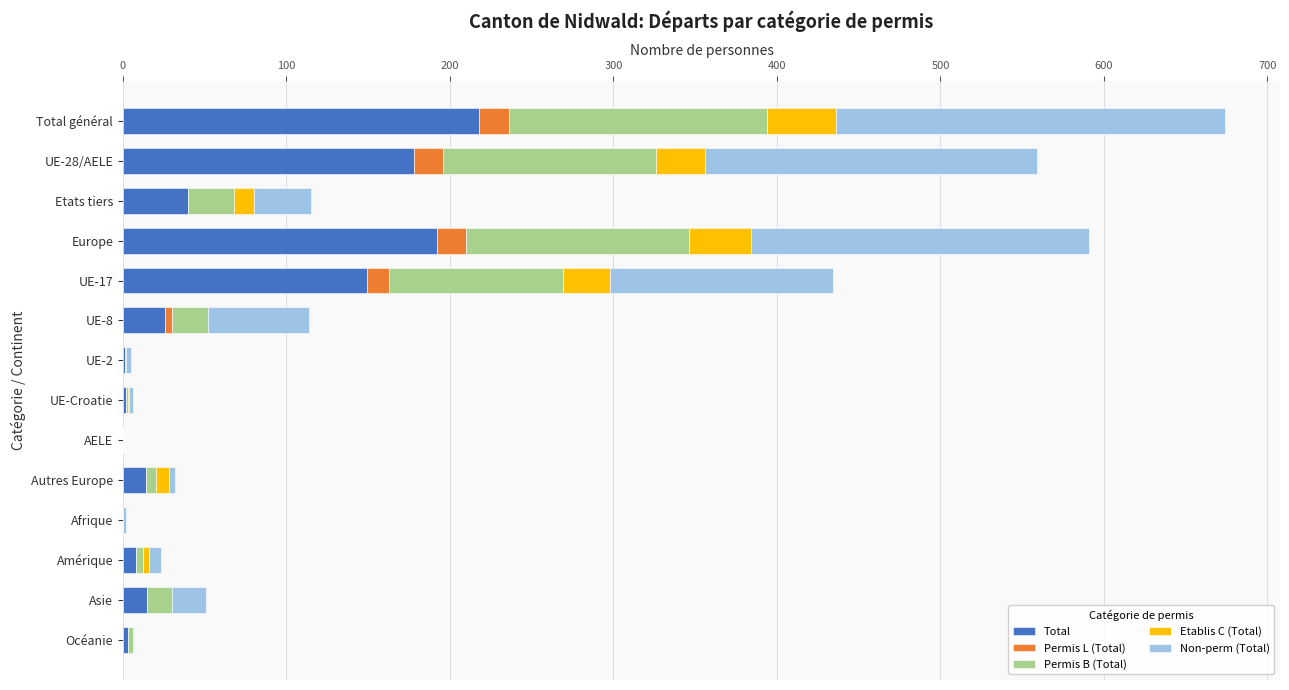

Between Total général and UE-17, which series saw the biggest shift?

Non-perm (Total)